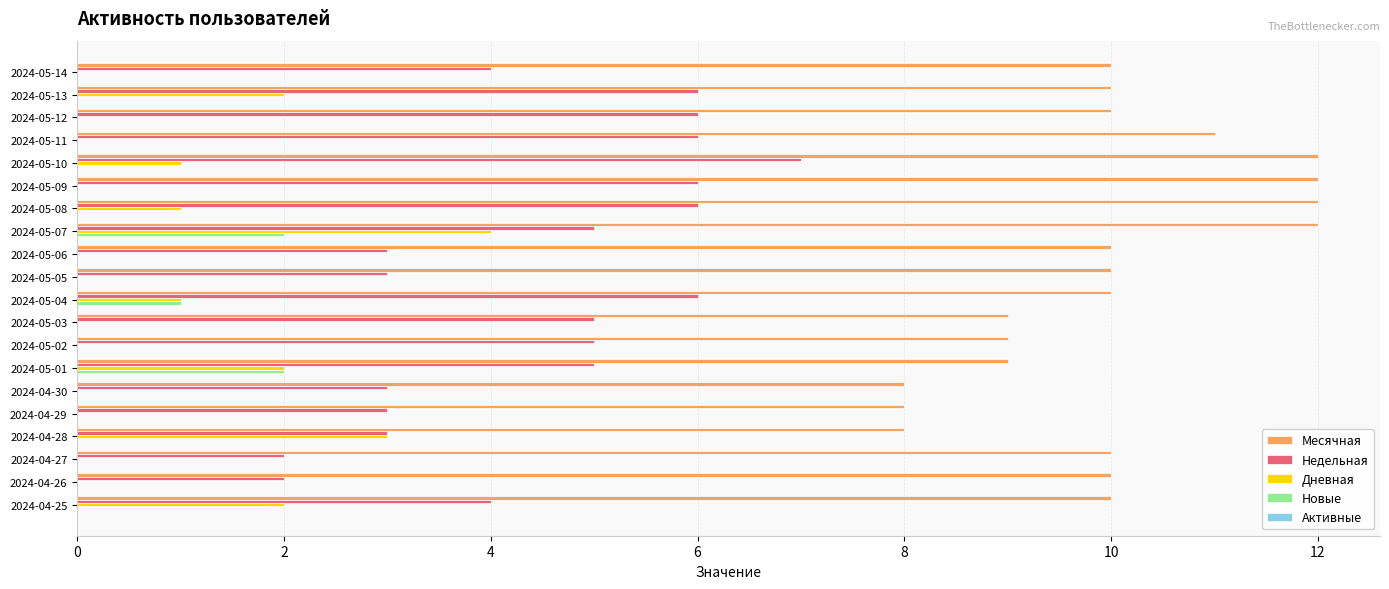

The Недельная series shows 6 at 2024-05-09. True or false?

True